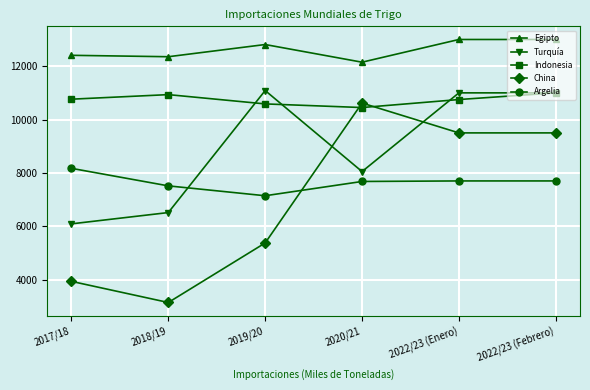

What is the sum of the China values at 2017/18 and 2019/20?

9313